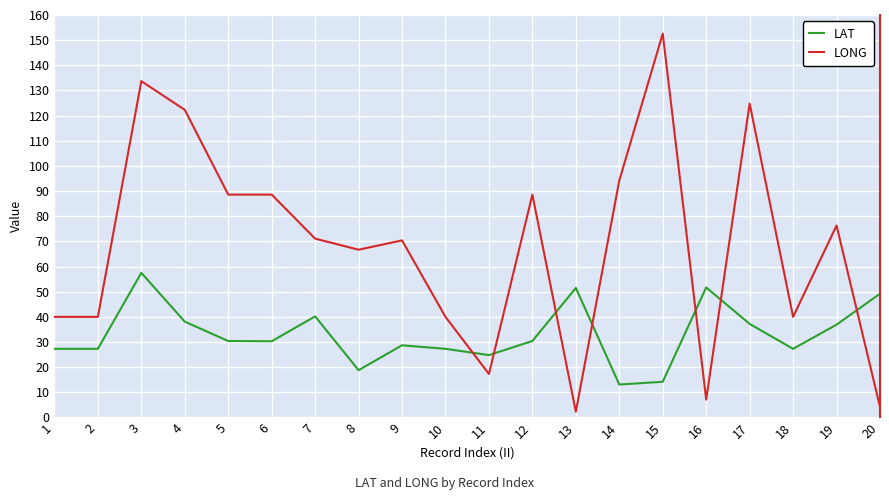

Which series has the widest spread of values?

LONG